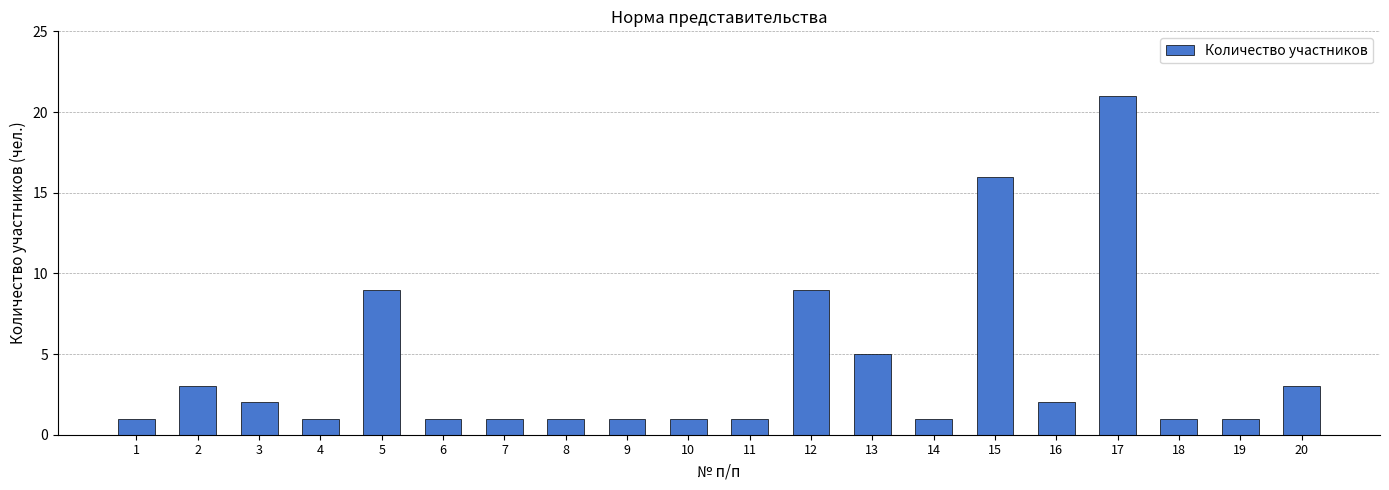

At which category does the chart reach its peak across all series?

17